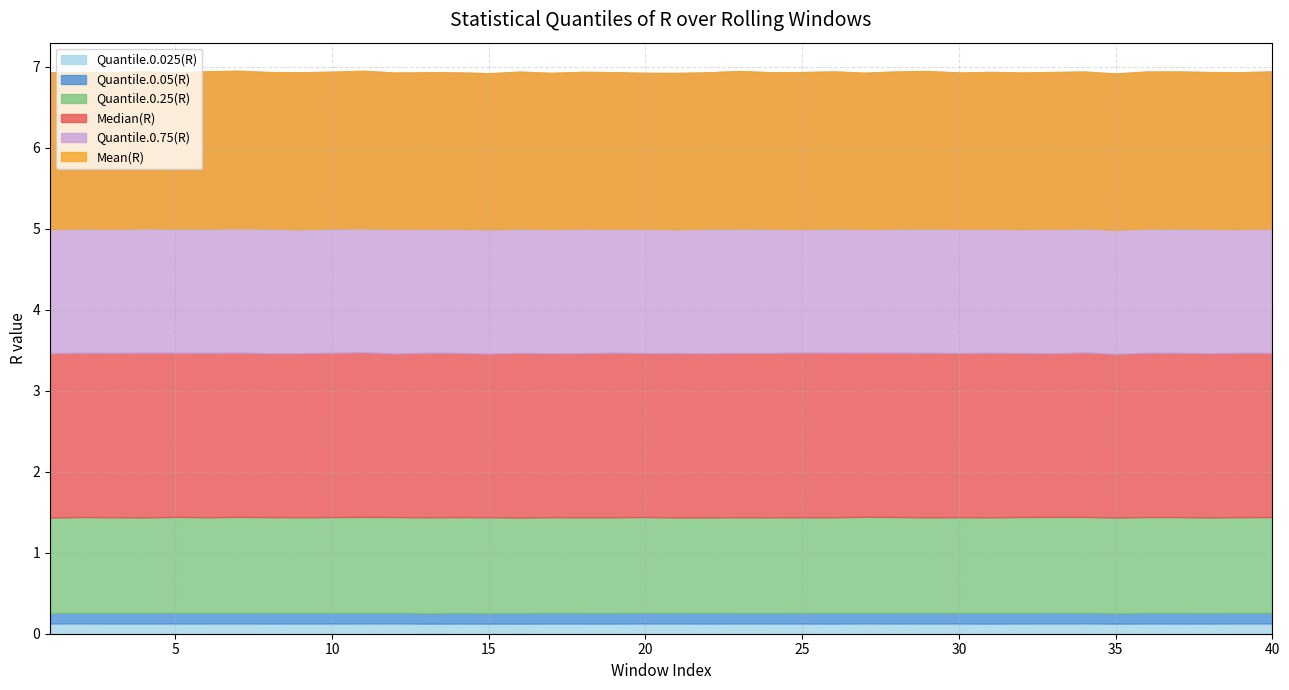

Between 20 and 38, which series saw the biggest shift?

Quantile.0.75(R)